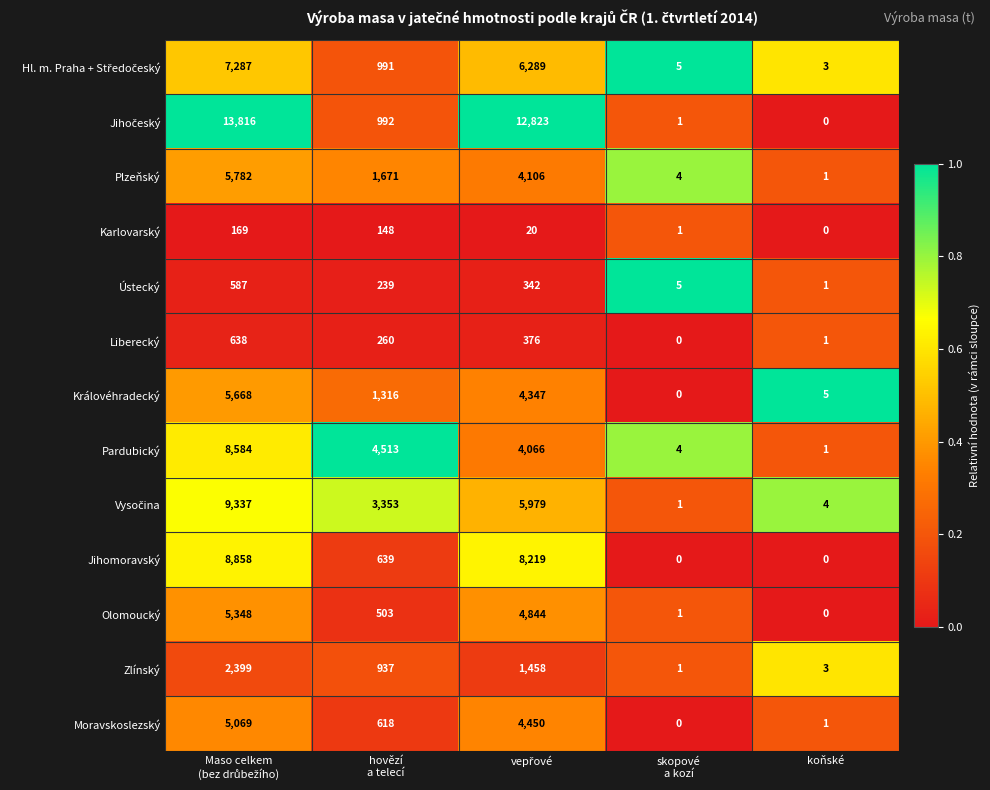

What is the sum of all Liberecký values?

1275